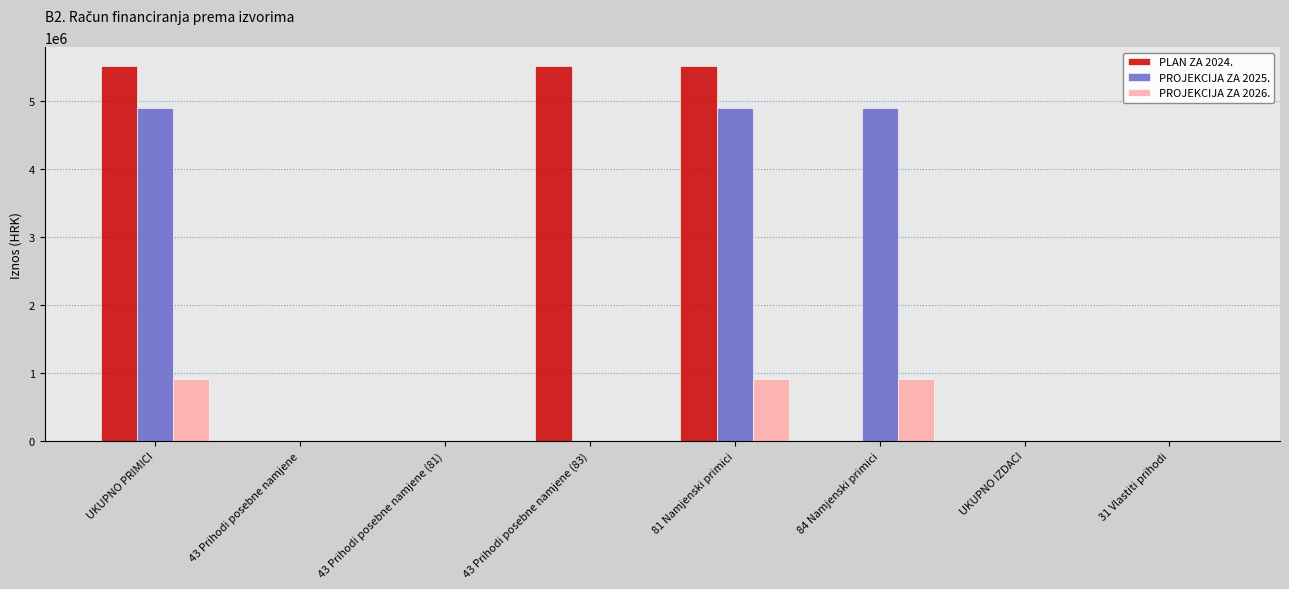

Which series changed the most between UKUPNO PRIMICI and 43 Prihodi posebne namjene (83)?

PROJEKCIJA ZA 2025.